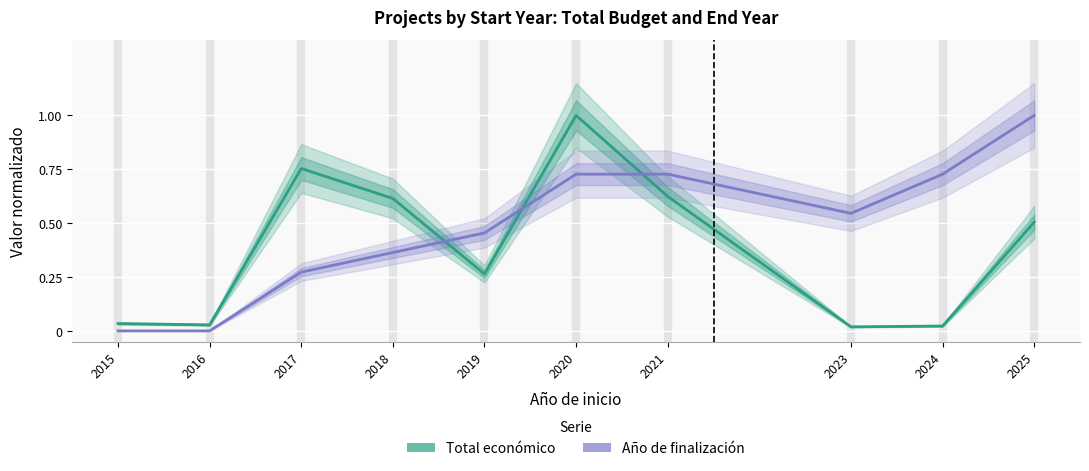

In Total económico (normalizado), how many points are lower than both neighbors (excluding endpoints)?

3